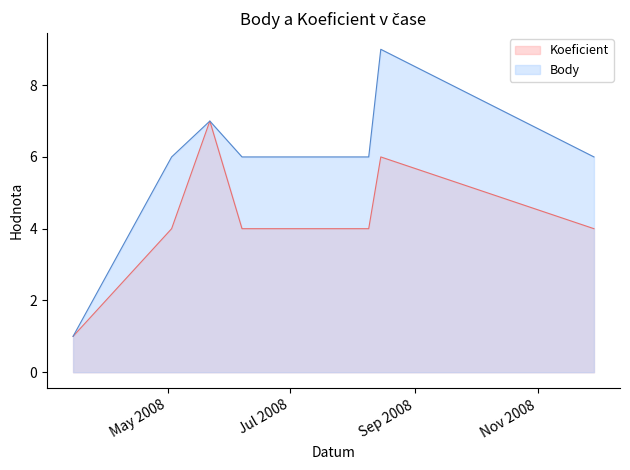

What is the sum of the Koeficient values at 2008-05-03 and 2008-03-15?

5